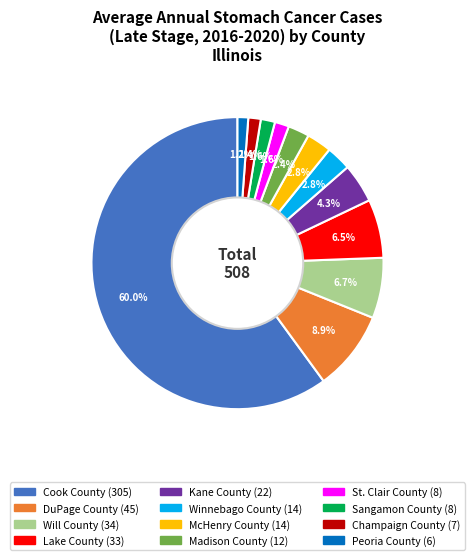

Is the sum of Sangamon County and St. Clair County greater than half?

No